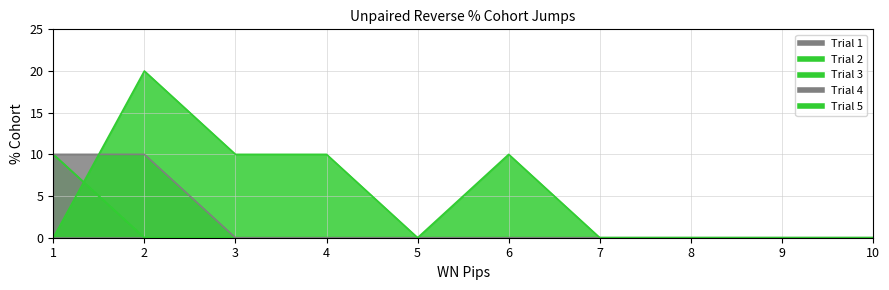

The Trial 4 series shows 10 at 2. True or false?

True